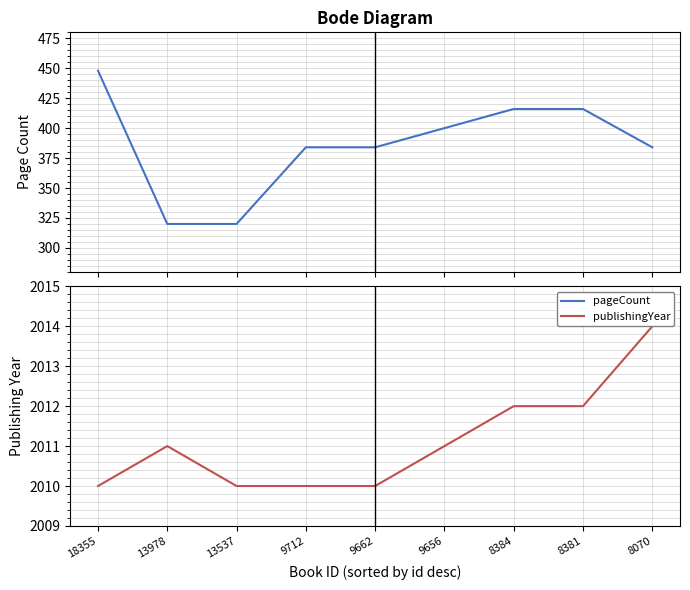

Which series changed the most between 18355 and 8381?

pageCount